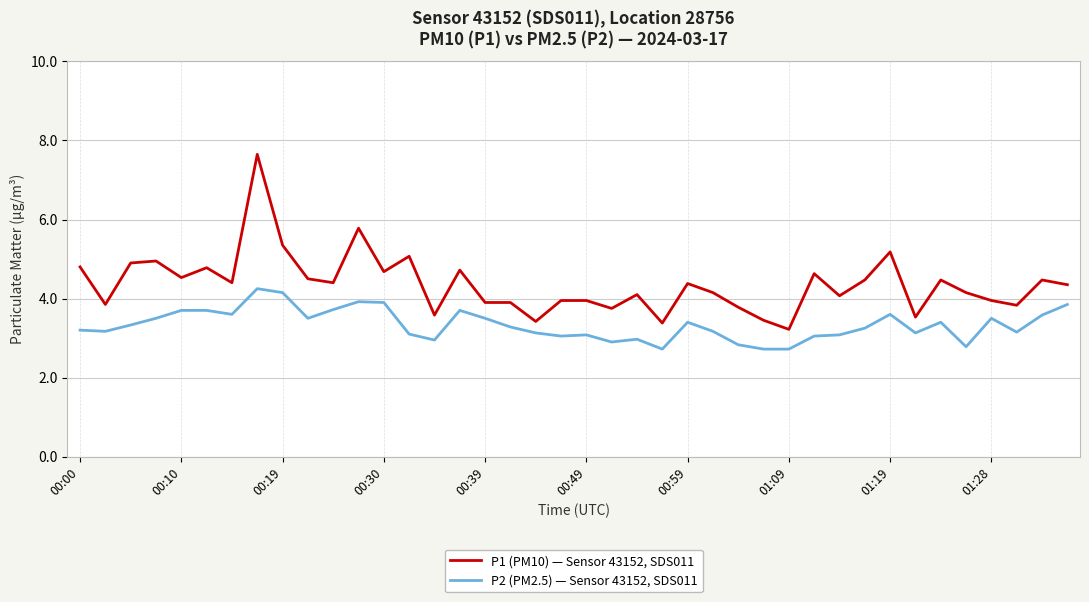

True or false: P2 (PM2.5) — Sensor 43152, SDS011 and P1 (PM10) — Sensor 43152, SDS011 cross at least once.

False